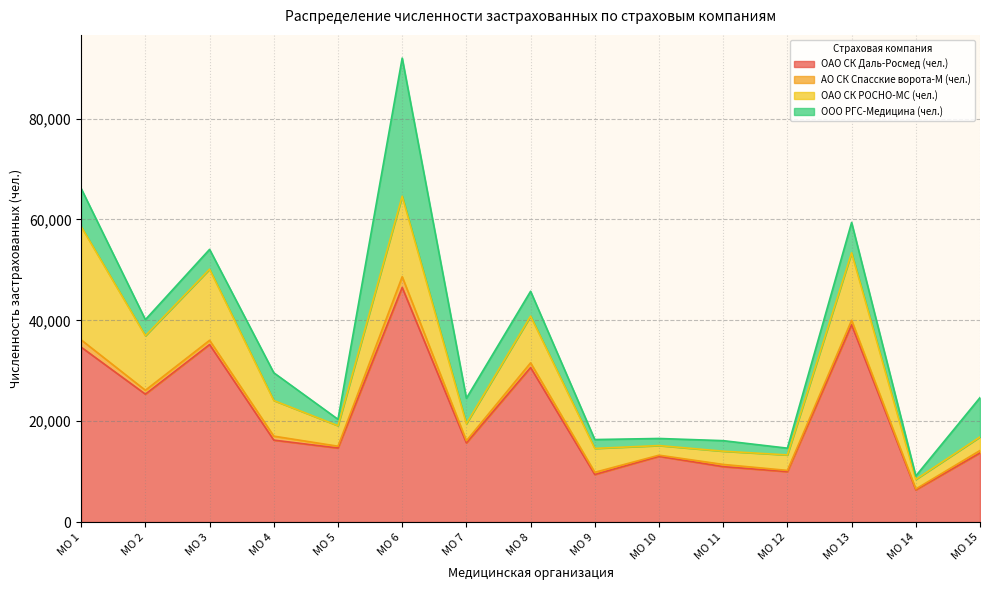

Is the value of ОАО СК Даль-Росмед (чел.) at МО 7 greater than the value of ОАО СК РОСНО-МС (чел.) at МО 7?

Yes